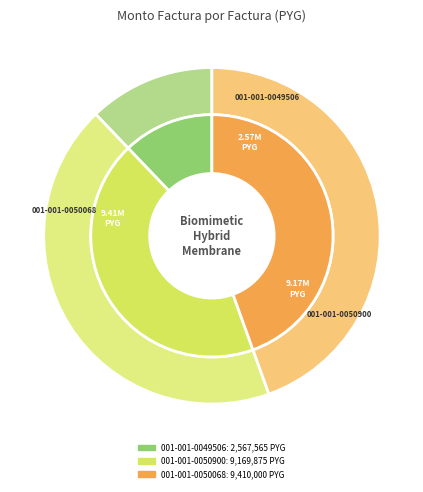

Which category has the smallest portion of the pie?

001-001-0049506